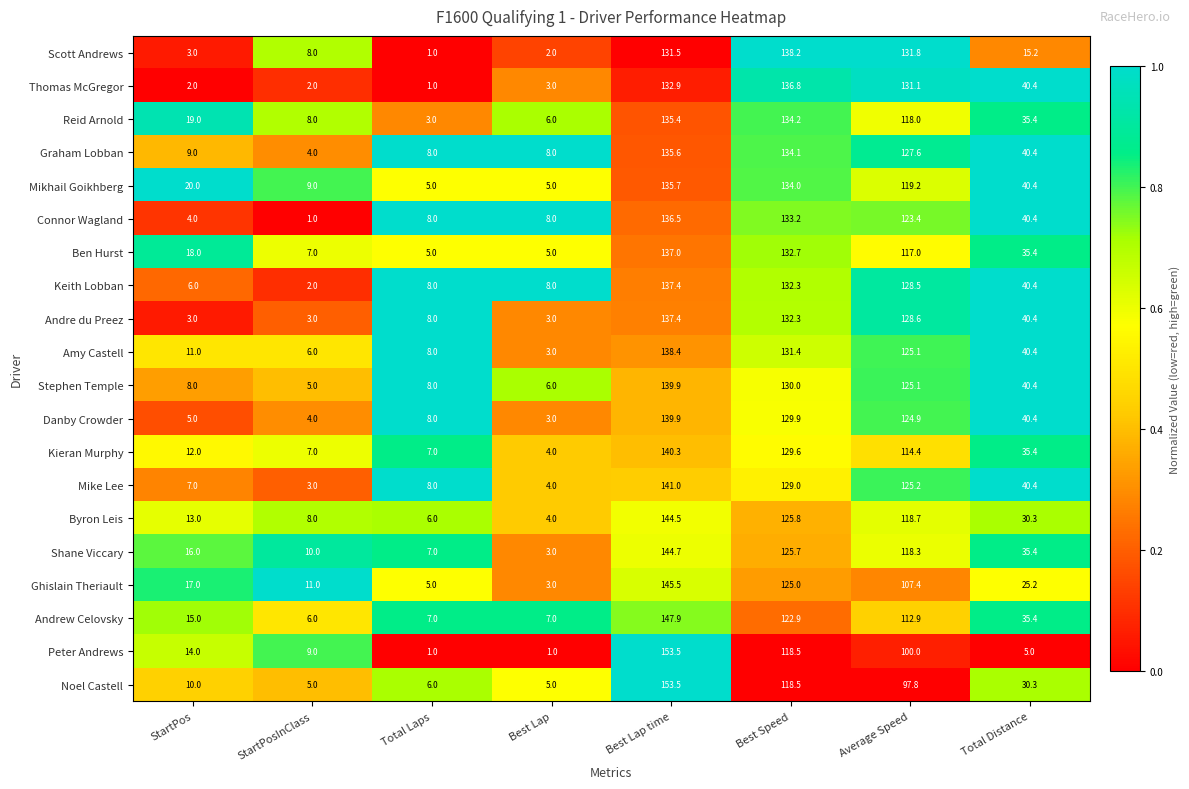

Which category has the highest value across all series?

Best Lap time